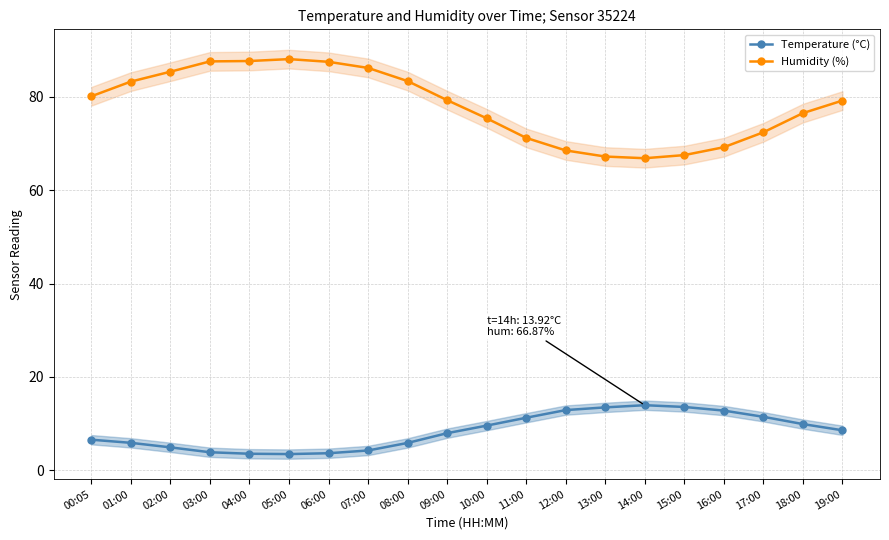

Rank the series at 19:00 from highest to lowest value.

Humidity (%), Temperature (°C)